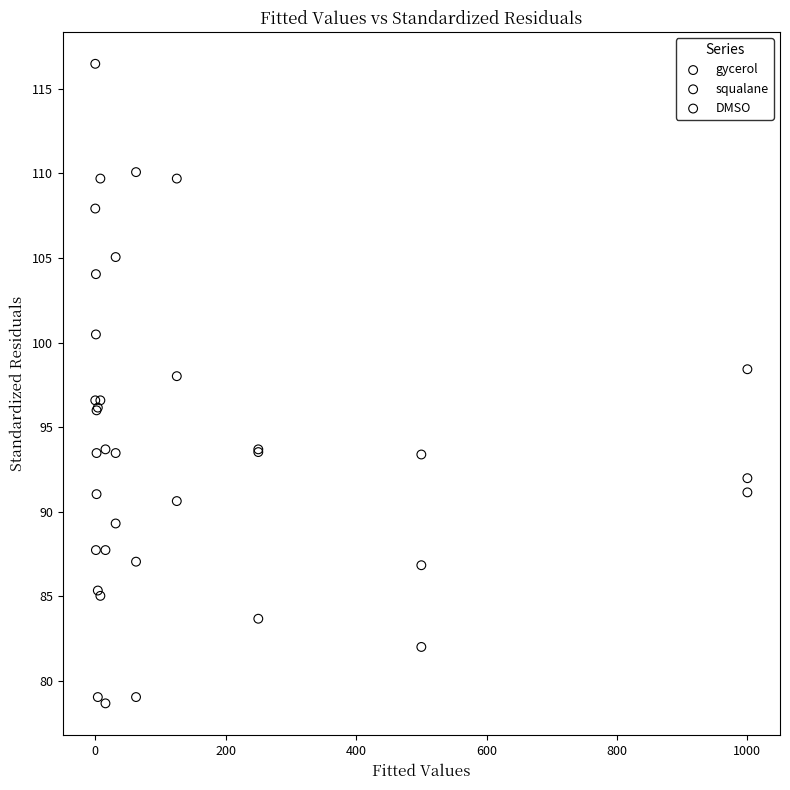

Which series contains the highest Y value?

squalane